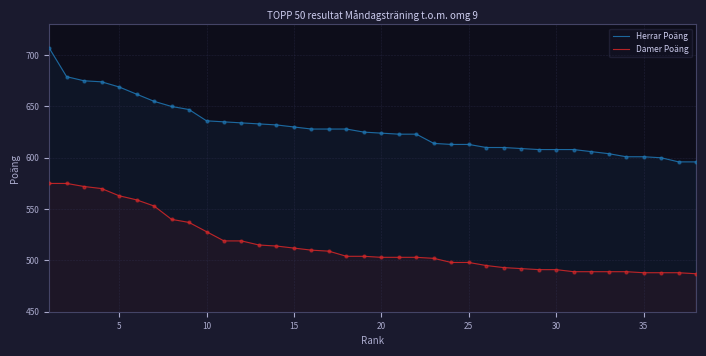

Which series reaches the minimum Y coordinate?

Damer Poäng